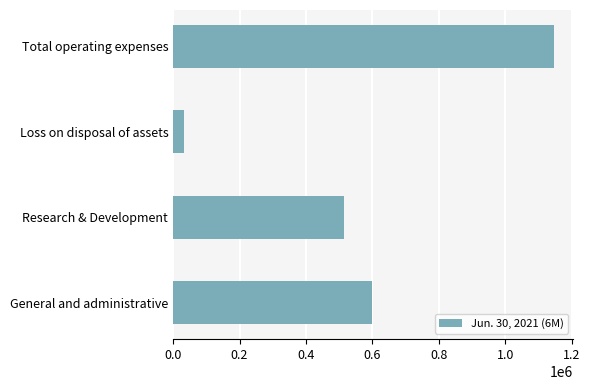

What value does the data have at Research & Development, to the nearest 50?

514850